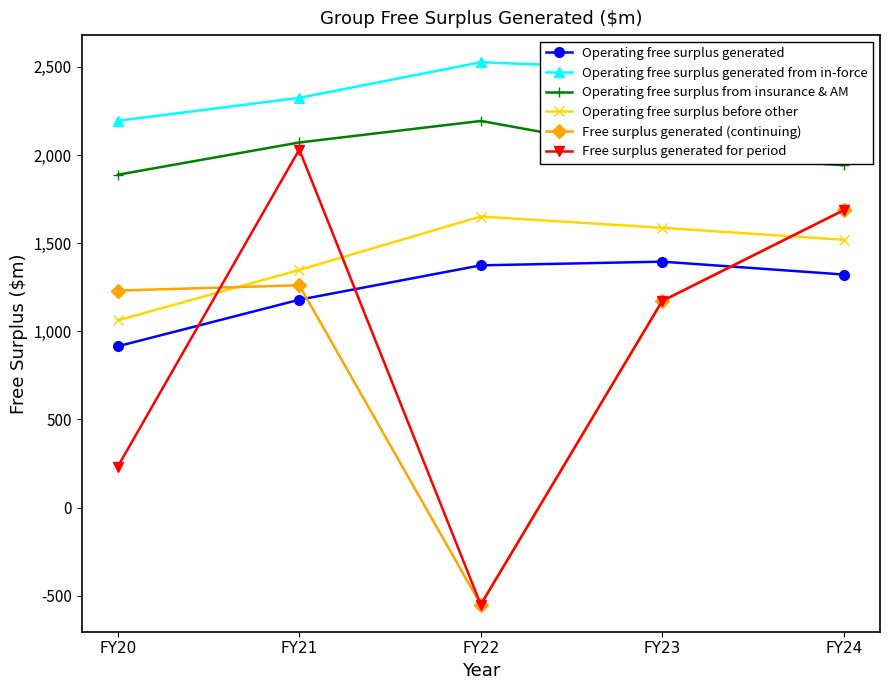

How many values in Free surplus generated (continuing) are above zero?

4